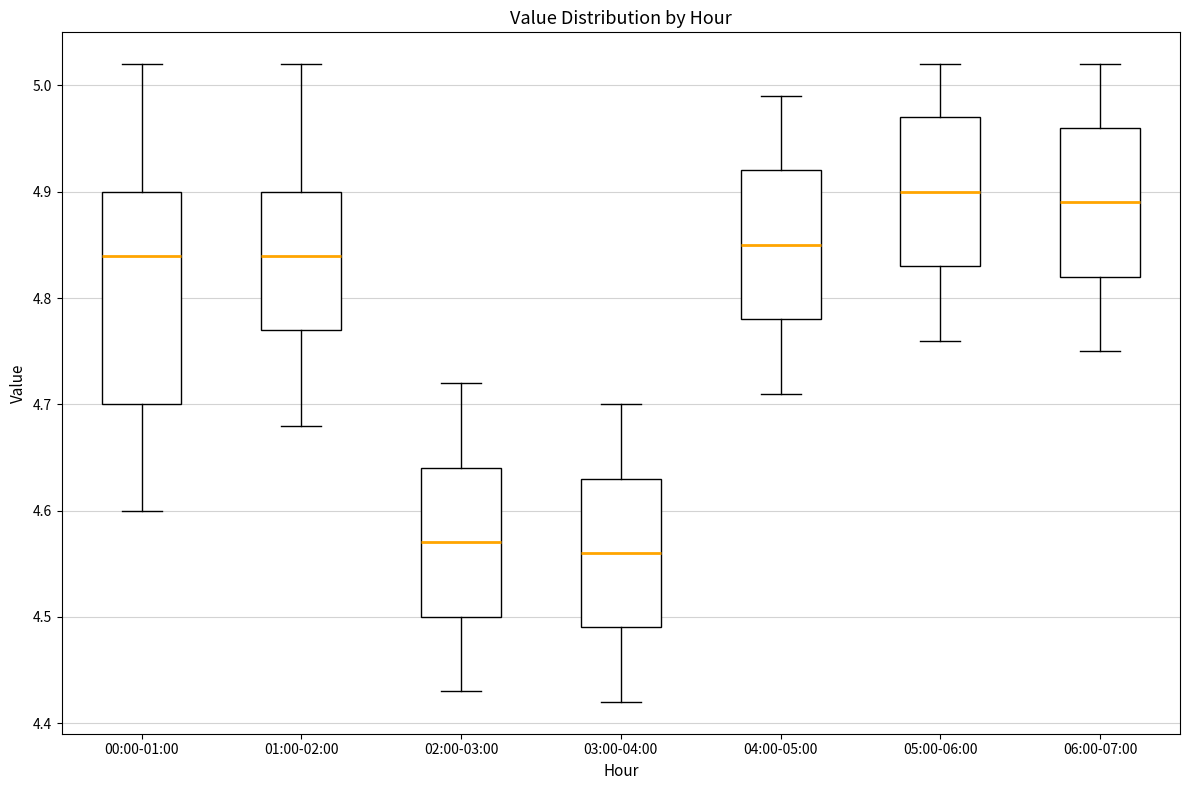

Reading left to right, transcribe this box plot: for each box, give where its median line is, the range the box spans, and where its two whiskers end, as read against the y-axis. The values are not printed on the chart, so give them approximately, as read against the axis.

00:00-01:00: median 4.84, box 4.70 to 4.90, whiskers 4.60 to 5.02
01:00-02:00: median 4.84, box 4.77 to 4.90, whiskers 4.68 to 5.02
02:00-03:00: median 4.57, box 4.50 to 4.64, whiskers 4.43 to 4.72
03:00-04:00: median 4.56, box 4.49 to 4.63, whiskers 4.42 to 4.70
04:00-05:00: median 4.85, box 4.78 to 4.92, whiskers 4.71 to 4.99
05:00-06:00: median 4.90, box 4.83 to 4.97, whiskers 4.76 to 5.02
06:00-07:00: median 4.89, box 4.82 to 4.96, whiskers 4.75 to 5.02